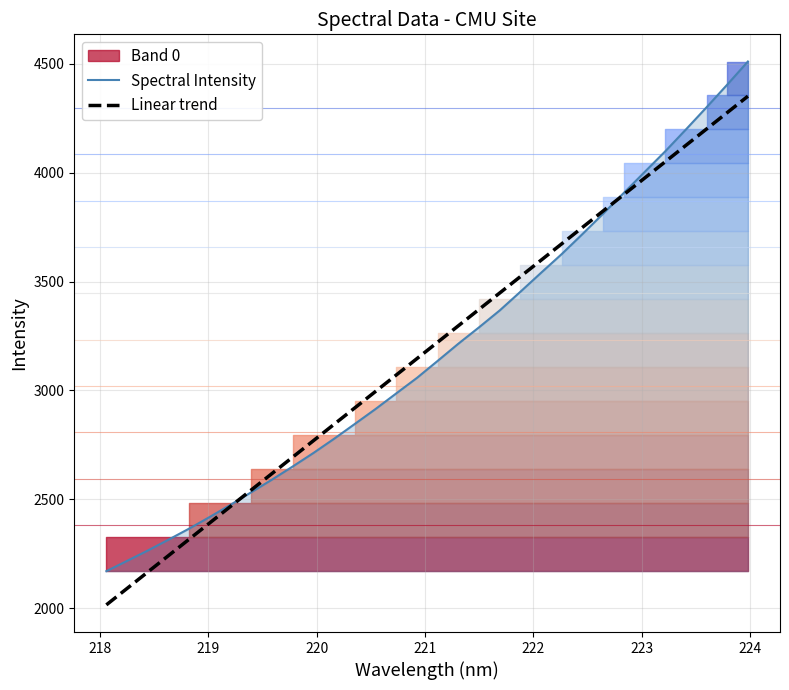

Reading right to left, extract all data points from this chart.

Spectral Intensity: 4511.3	4405.2	4301.1	4199.1	4098.7	4003.5	3908.1	3812.5	3718.9	3627.3	3541.1	3453.9	3368.0	3290.4	3215.1	3136.2	3058.1	2986.9	2915.2	2846.6	2778.6	2713.2	2651.2	2590.9	2533.0	2475.5	2419.6	2365.7	2314.8	2264.9	2217.3	2169.9
Linear trend: 4352.0	4276.7	4201.4	4126.2	4050.9	3975.6	3900.2	3824.9	3749.6	3674.2	3598.9	3523.6	3448.2	3372.8	3297.4	3222.1	3146.7	3071.3	2995.9	2920.5	2845.1	2769.7	2694.3	2618.9	2543.4	2468.0	2392.5	2317.1	2241.6	2166.2	2090.7	2015.2